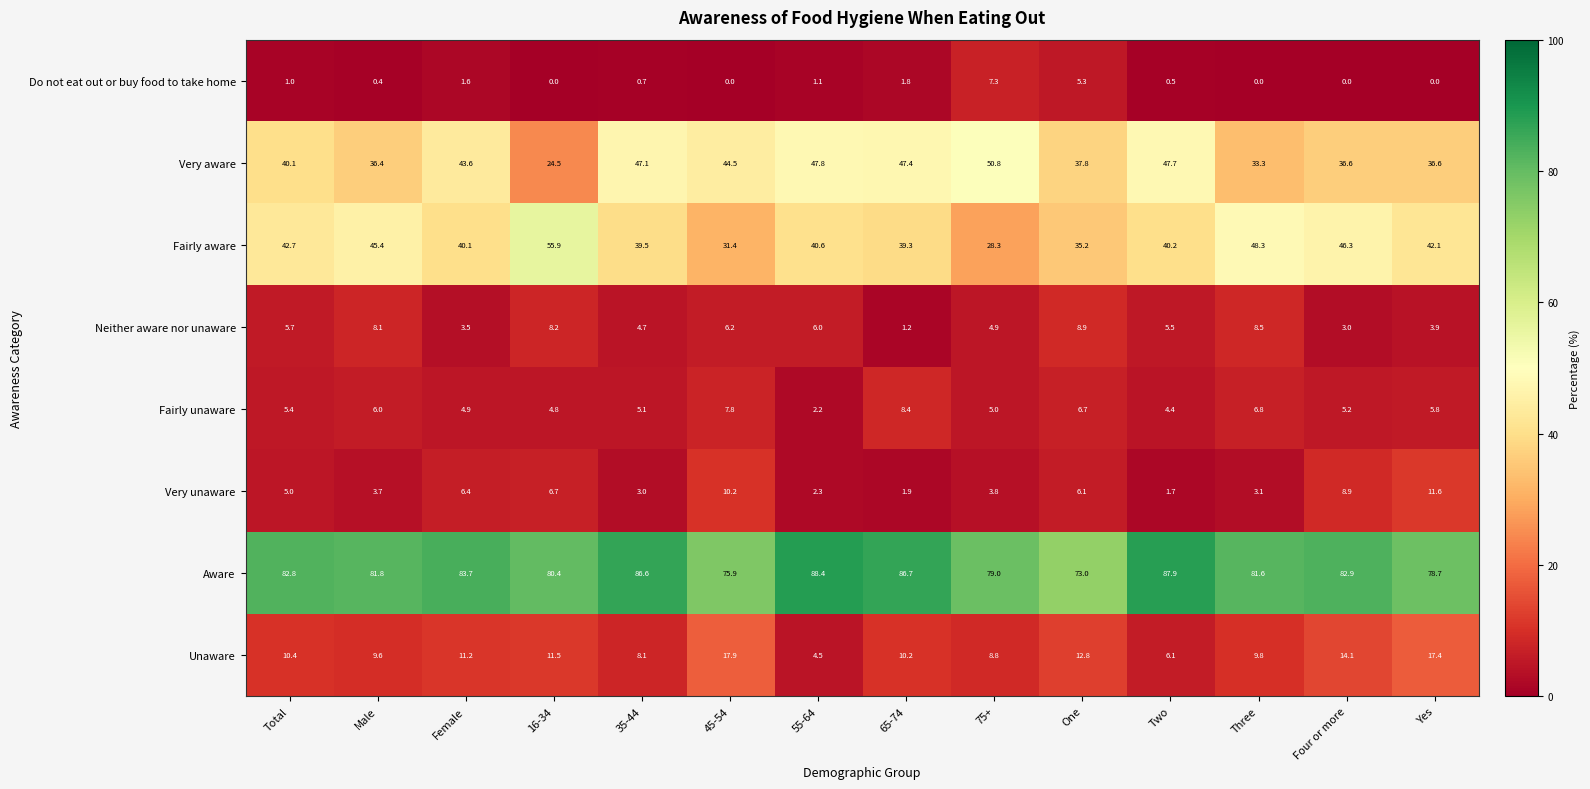

How many distinct data groups are displayed?

8